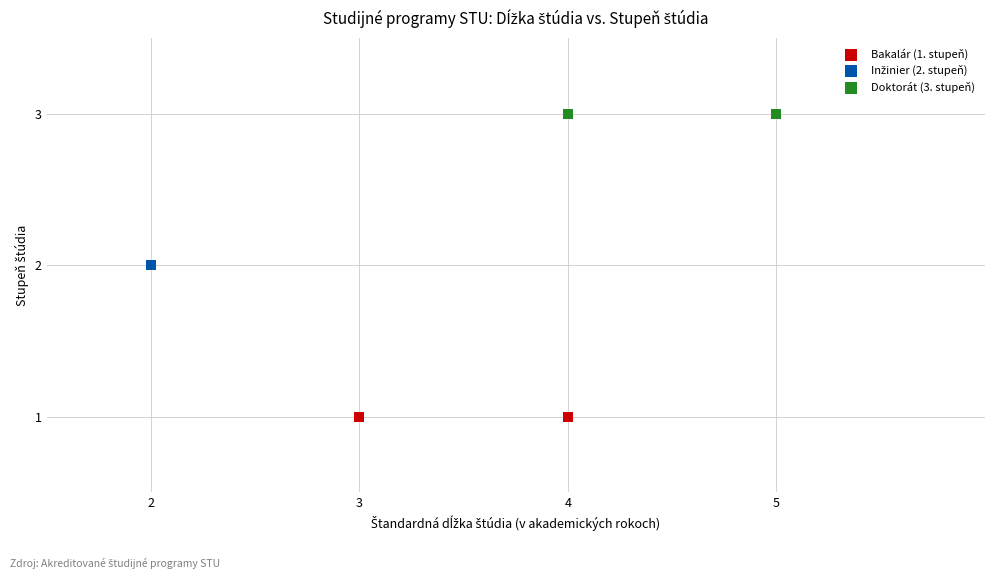

Which series reaches the minimum Y coordinate?

Bakalár (1. stupeň)